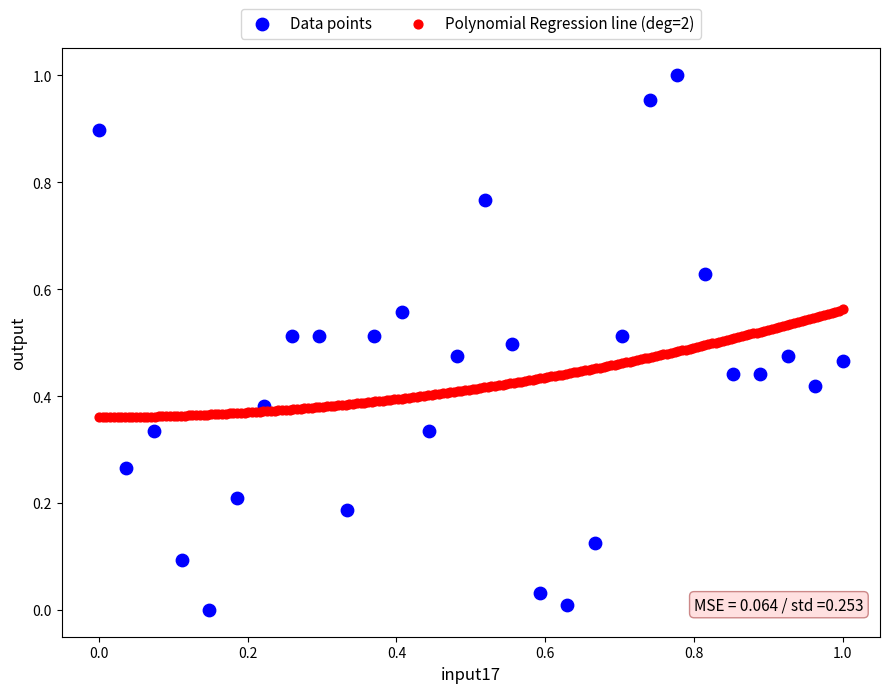

Which series has the largest Y range (max minus min)?

Data points